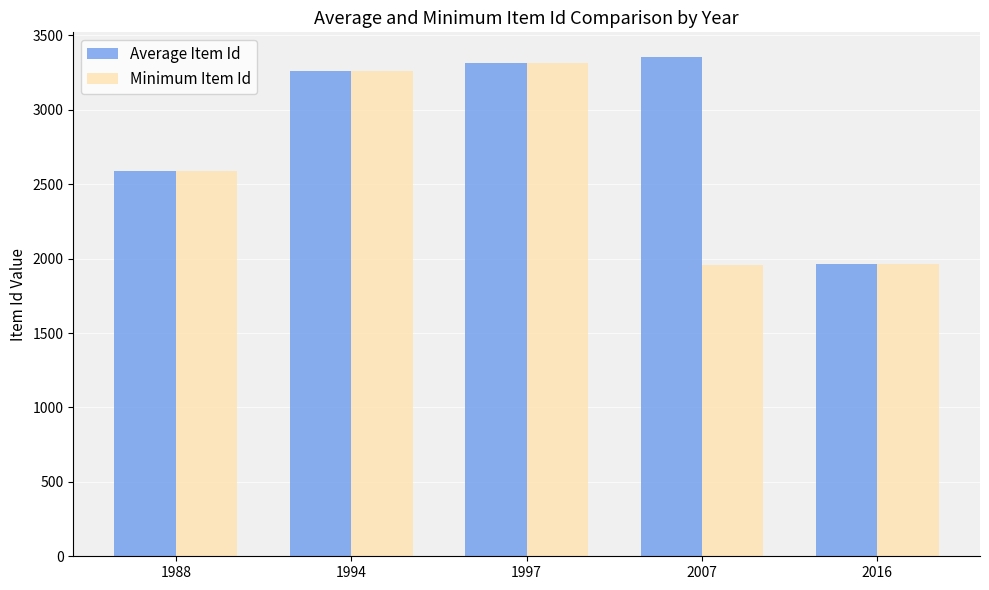

What is the difference between the highest and lowest values at 2007?

1395